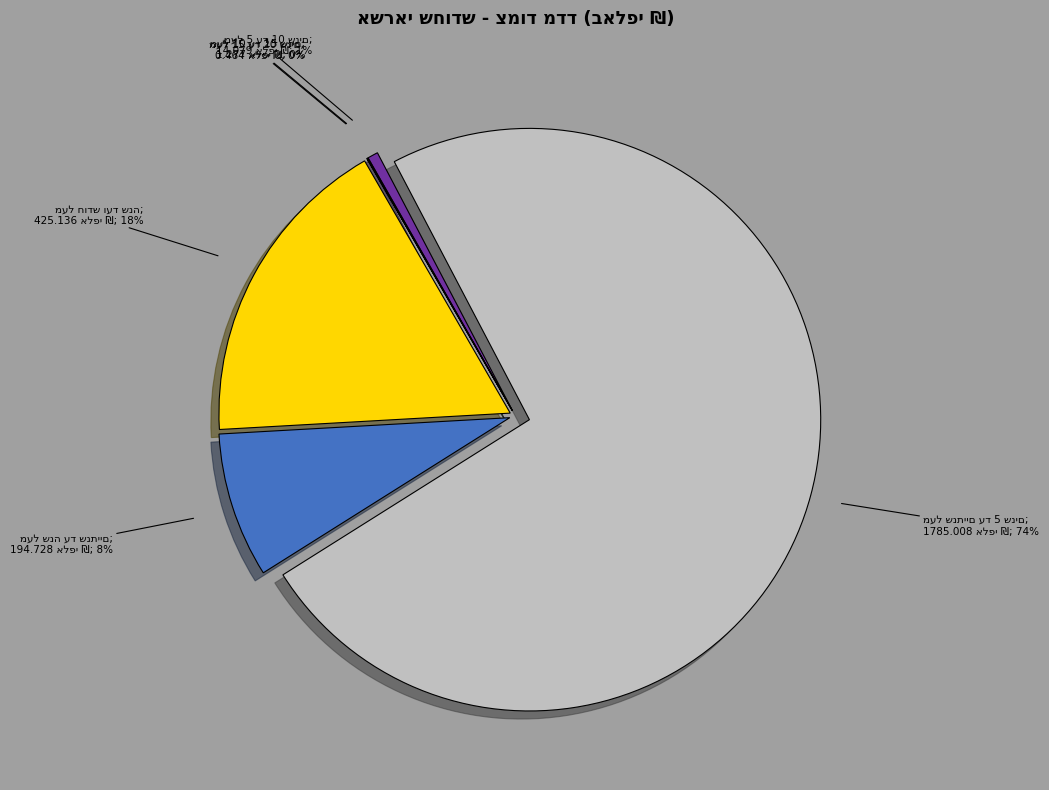

Which has a higher value, מעל 15 עד 20 שנים or מעל שנתיים עד 5 שנים?

מעל שנתיים עד 5 שנים